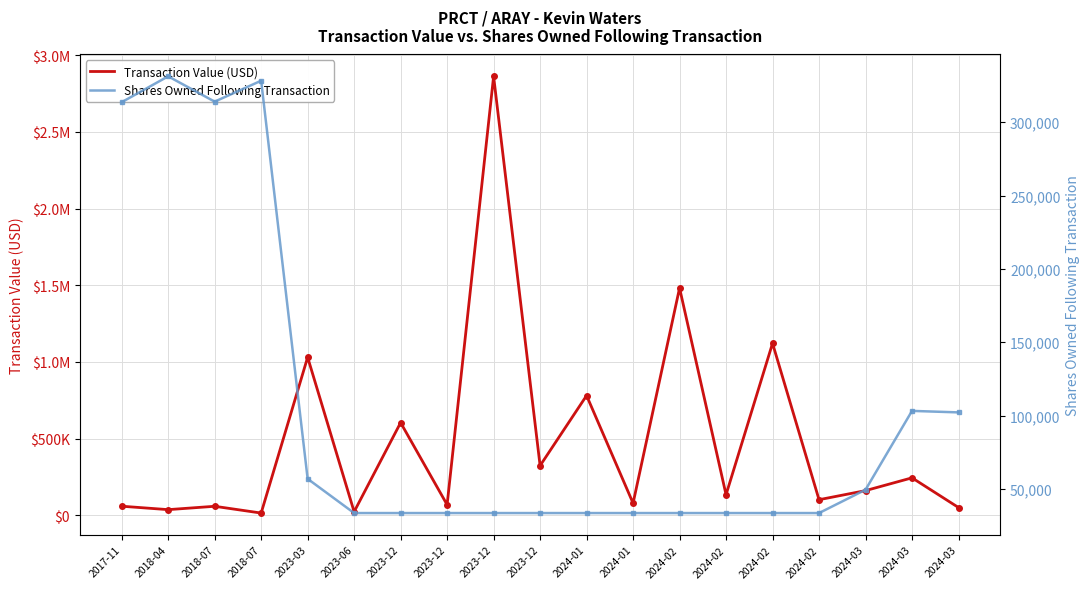

Reading left to right, extract all data points from this chart.

Transaction Value (USD): 58568	36213	58130	13936	1030009	22479	603613	68184	2862216	323022	780247	78241	1481579	133706	1121062	101017	160311	243692	50002
Shares Owned Following Transaction: 313619	331257	313995	328260	56860	33523	33523	33523	33523	33523	33523	33523	33523	33523	33523	33523	49416	103173	102149